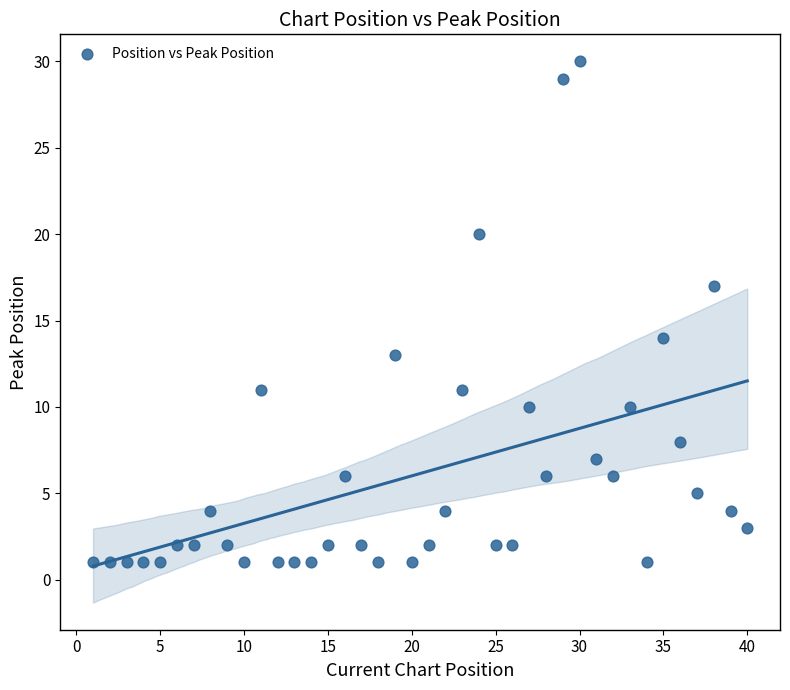

What is the range of Y values (max minus min)?

29